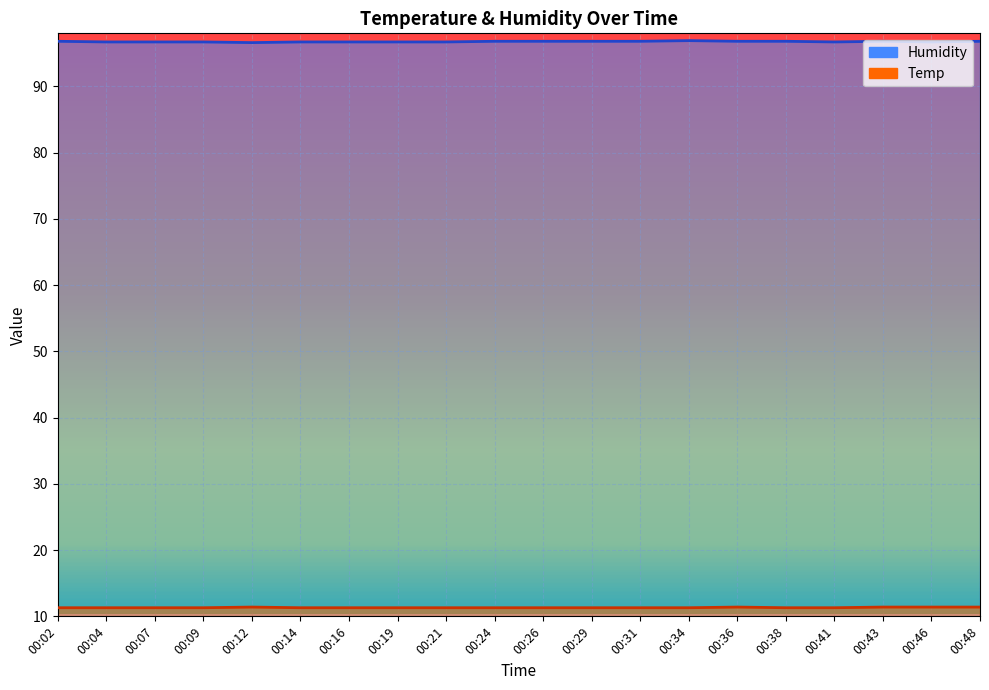

What is the maximum value for Temp?

11.4